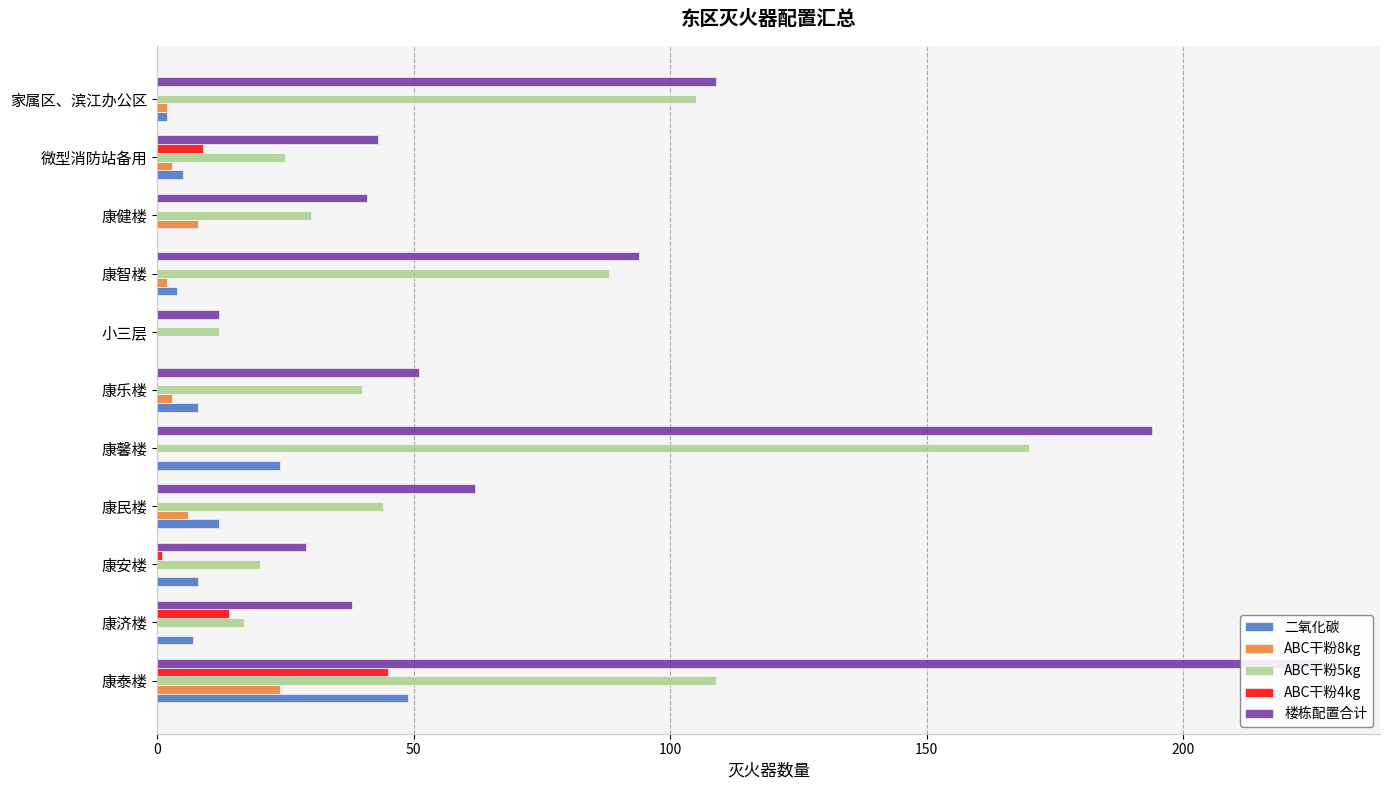

How many bars are there in total?

55